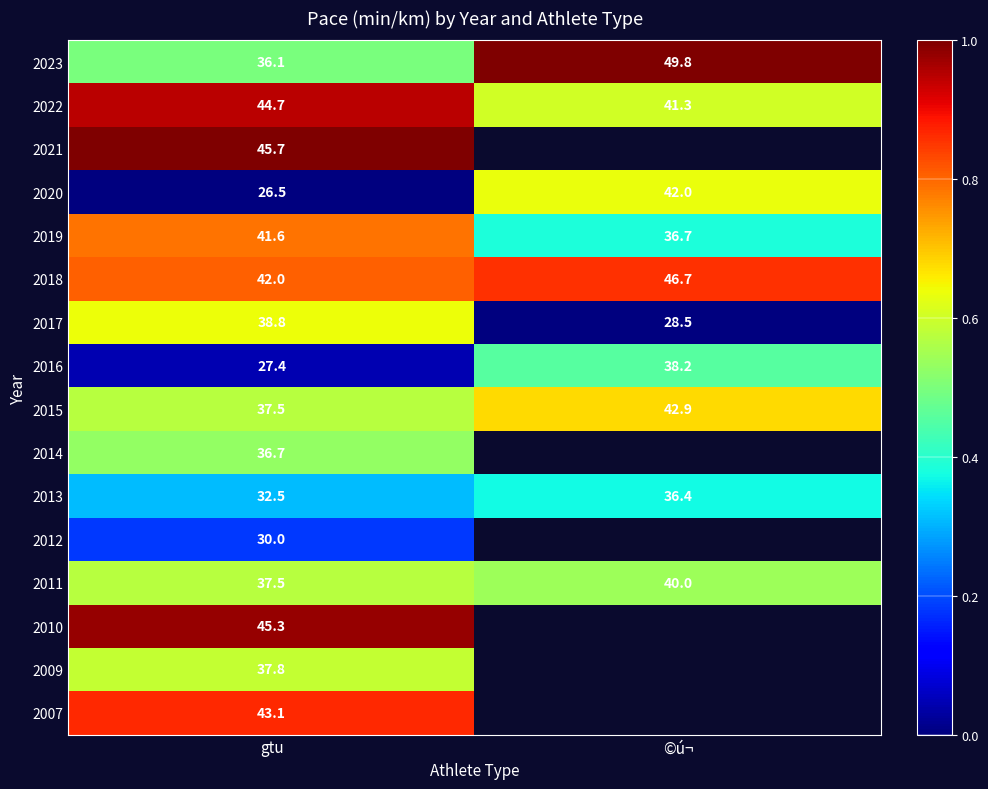

What is the difference between the maximum and minimum values in the 2013 series?

3.9